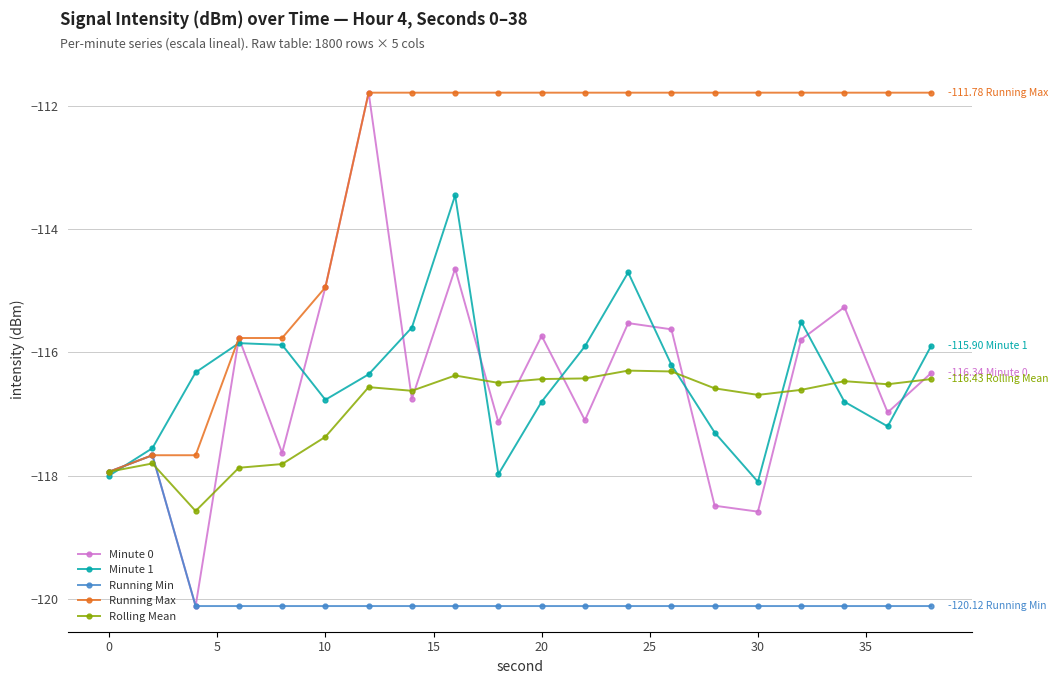

Which series has the widest spread of values?

Minute 0